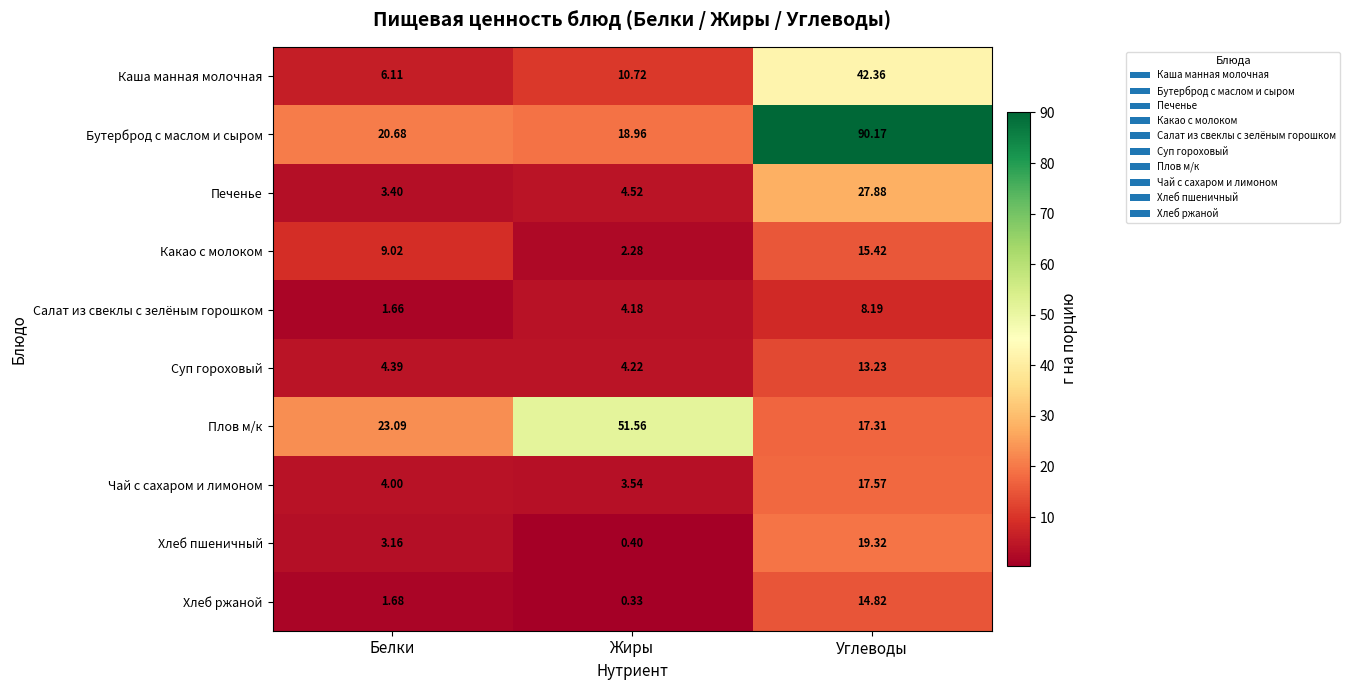

Is the value of Суп гороховый at Жиры greater than the value of Чай с сахаром и лимоном at Белки?

Yes